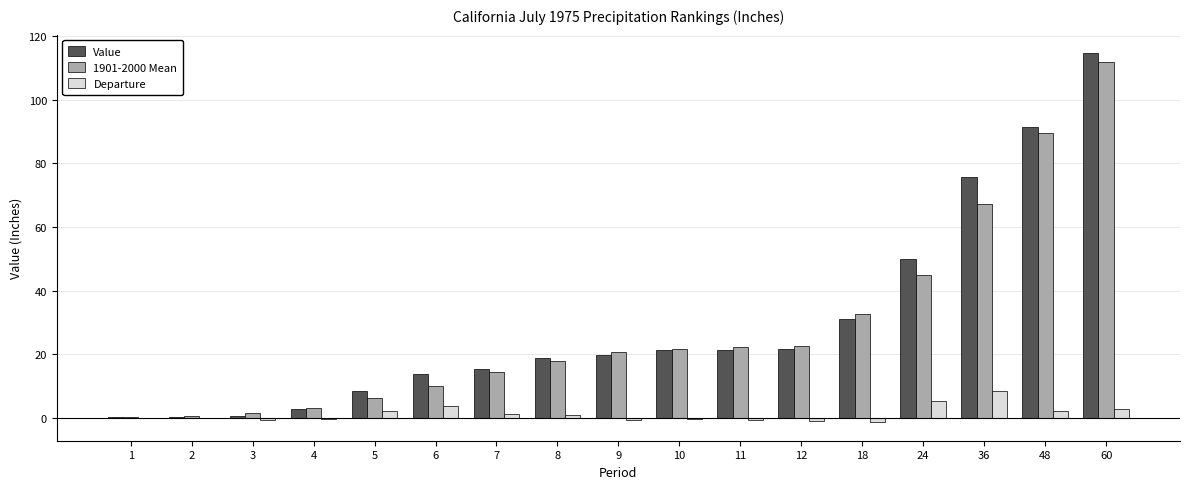

What is the highest value of the Value series?

114.6